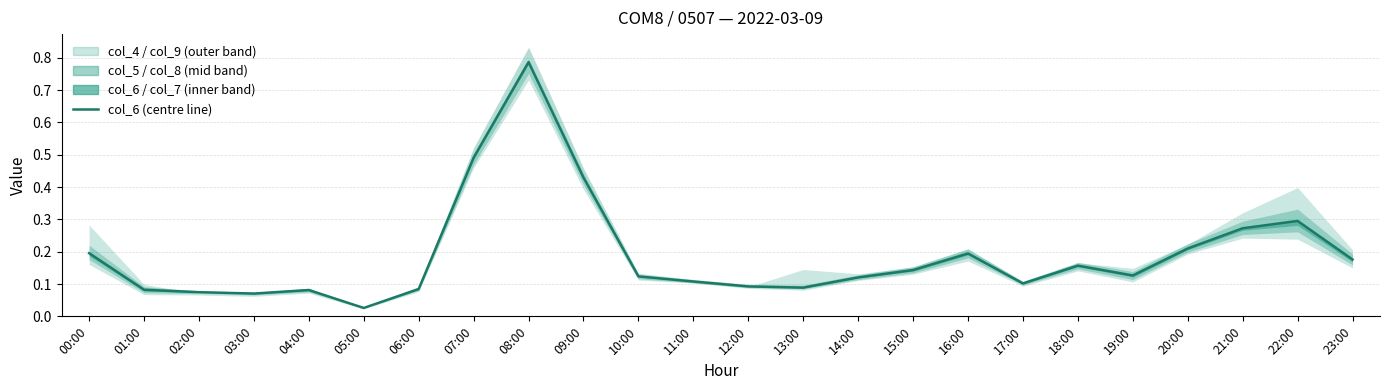

How many interior local peaks (higher than both neighbors) does the data have?

5